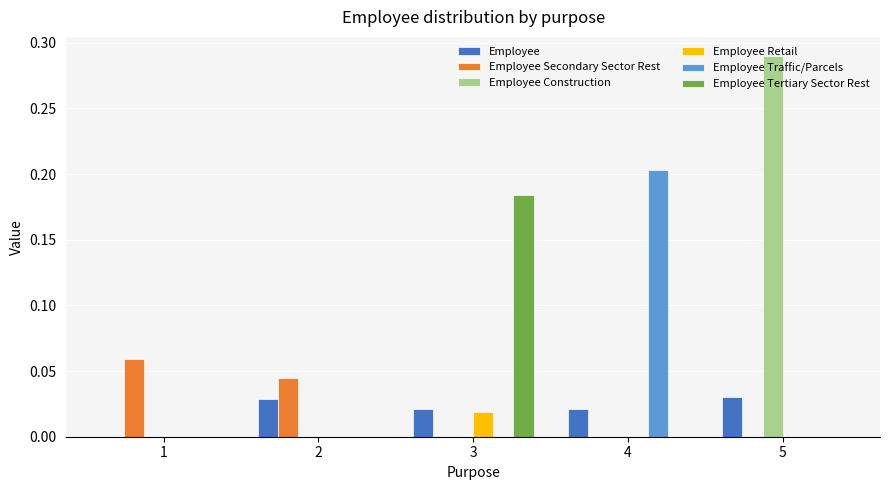

Which series changed the most between 2 and 5?

Employee Construction